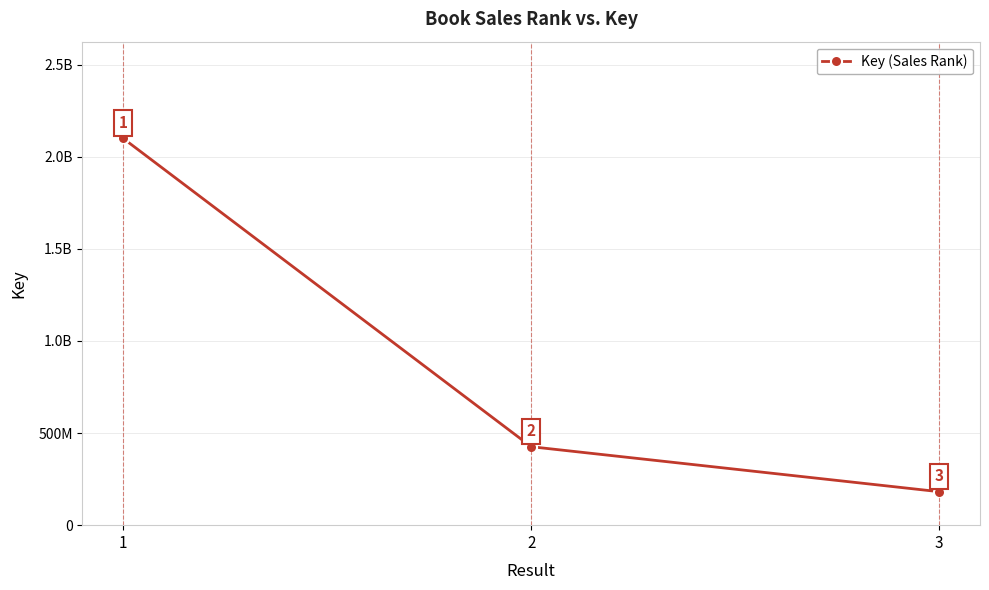

Reading right to left, list all the values displayed in this chart.

3=181702725	2=425815998	1=2099420816